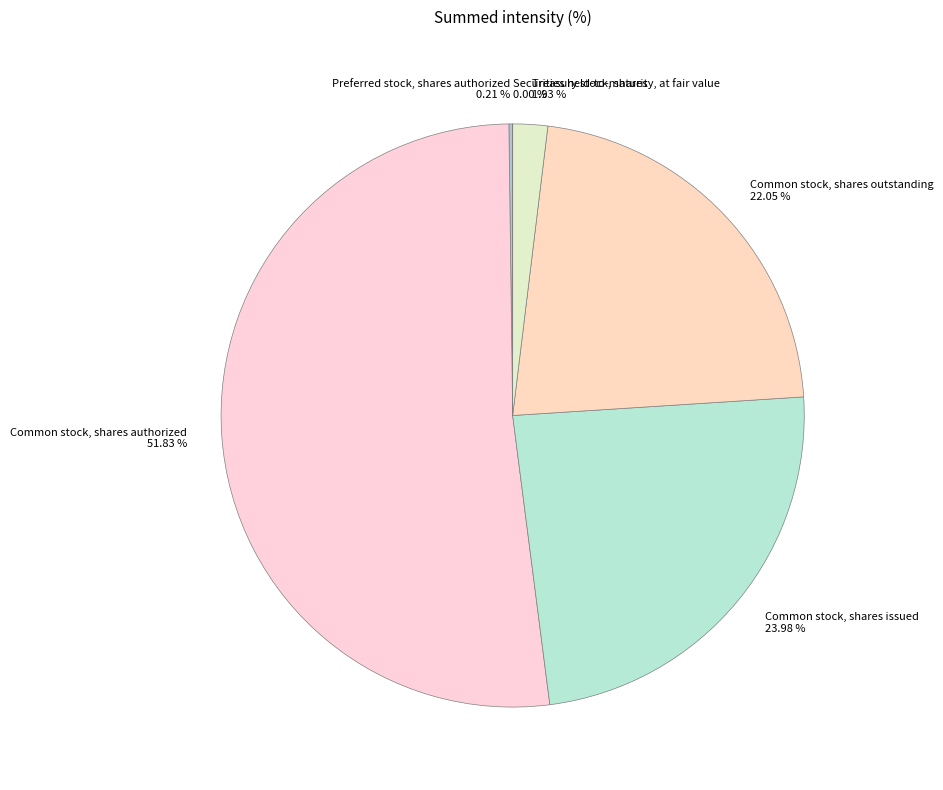

The Treasury stock, shares slice represents 2% of the pie. True or false?

True